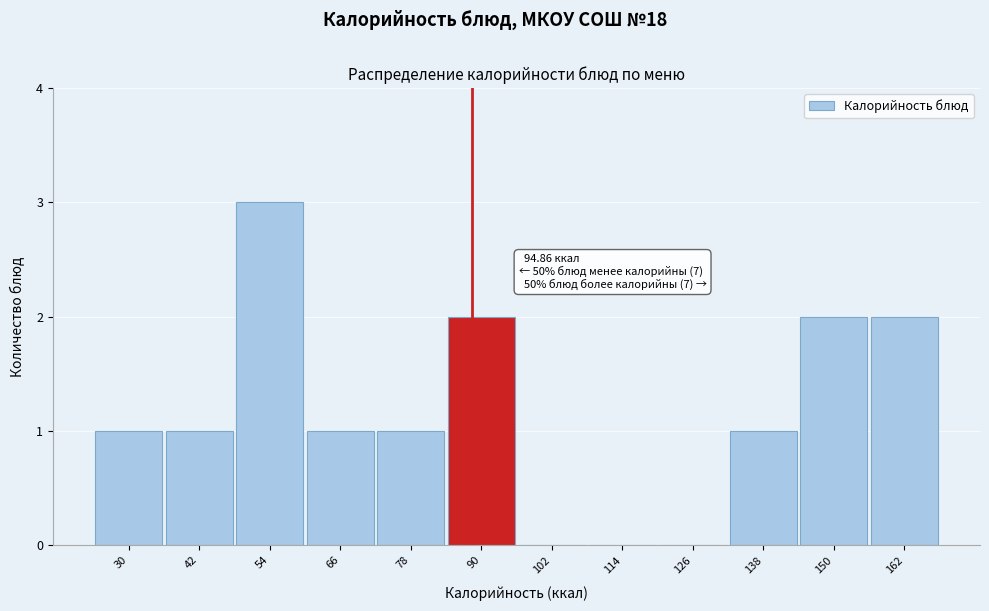

Reading left to right, extract all data points from this chart.

30=1	42=1	54=3	66=1	78=1	90=2	102=0	114=0	126=0	138=1	150=2	162=2